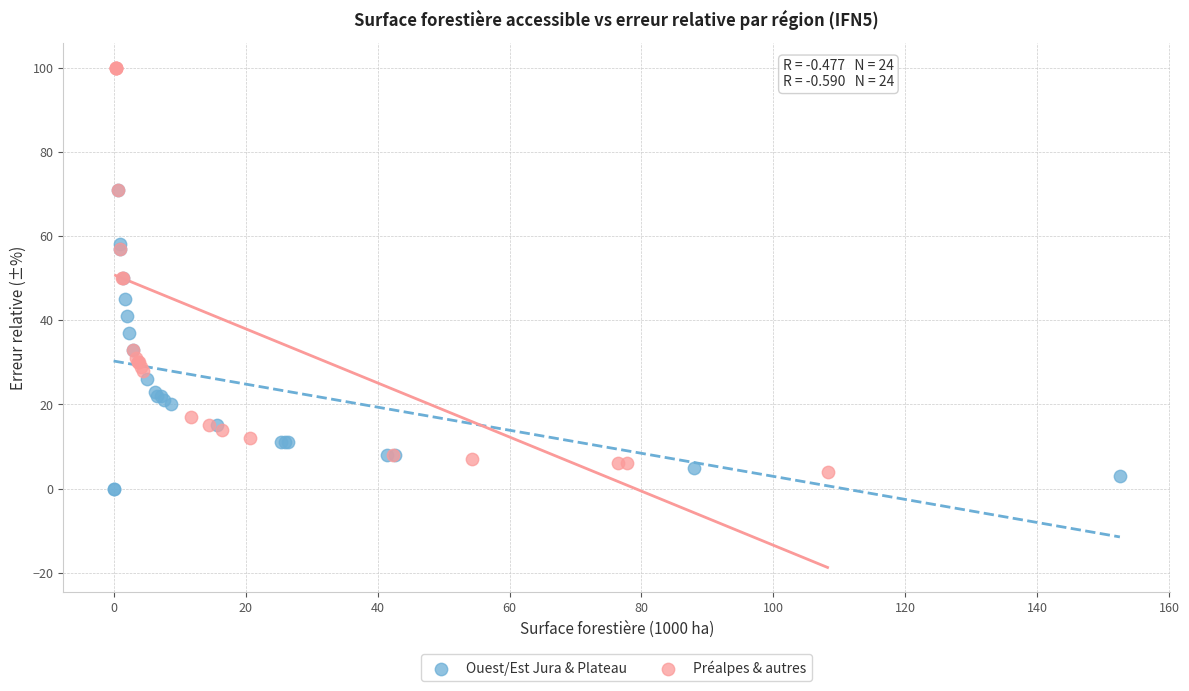

Which series has the largest Y range (max minus min)?

Préalpes & autres